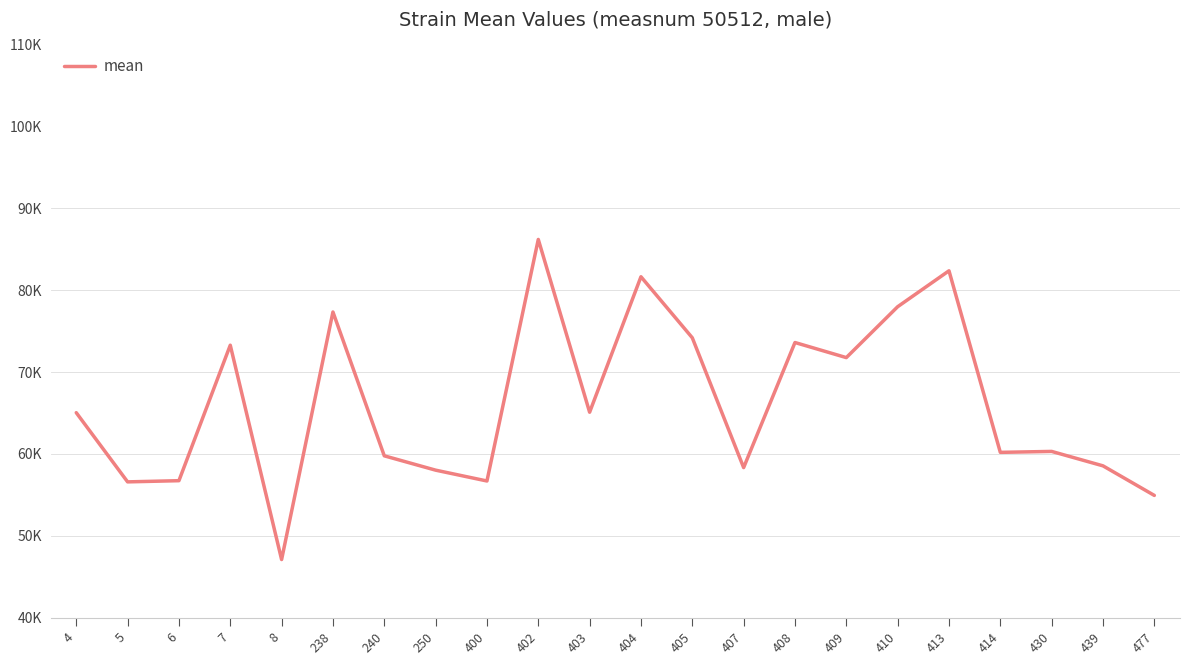

What is the ratio of the value at 402 to the value at 7?

1.2